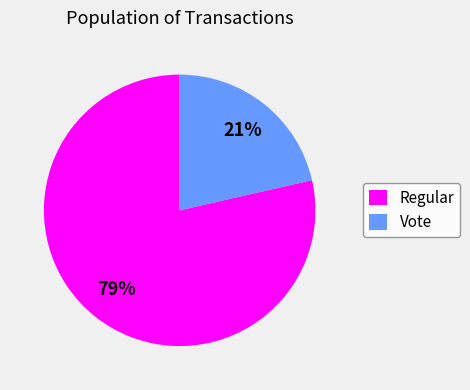

How many slices are in this pie chart?

2